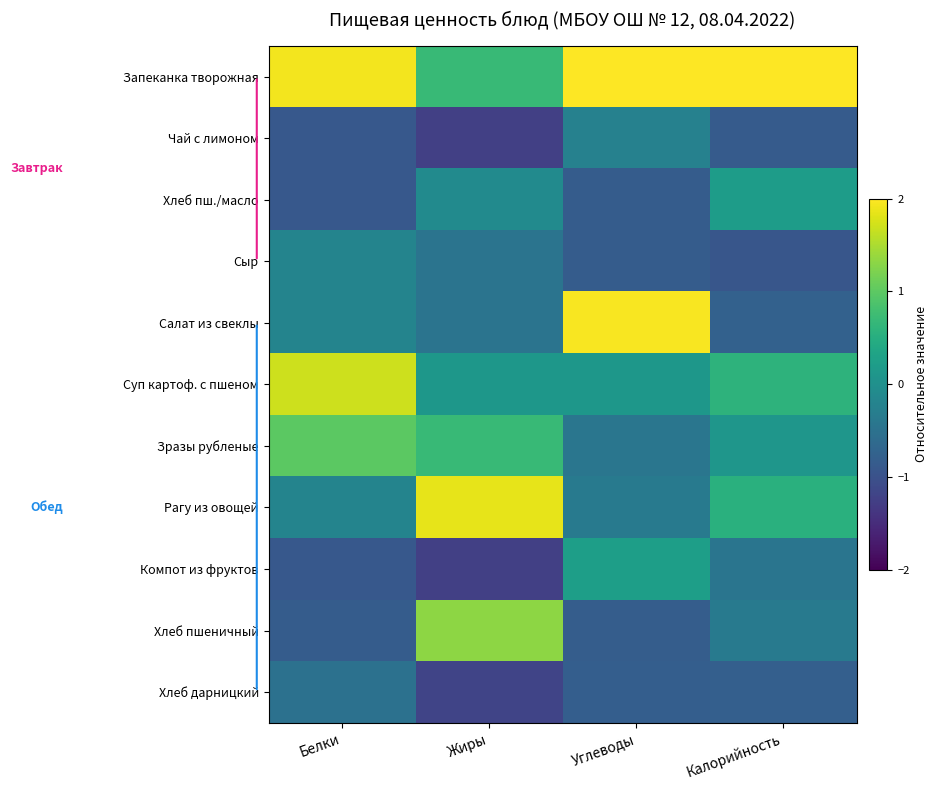

What is the smallest value displayed?

-1.2